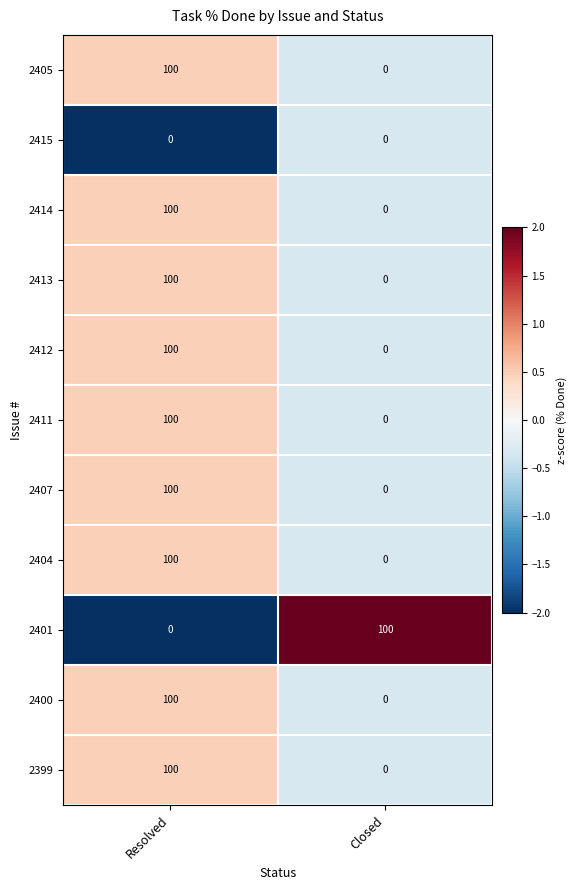

What is the approximate value of 2412 at Resolved, to the nearest 5?

100